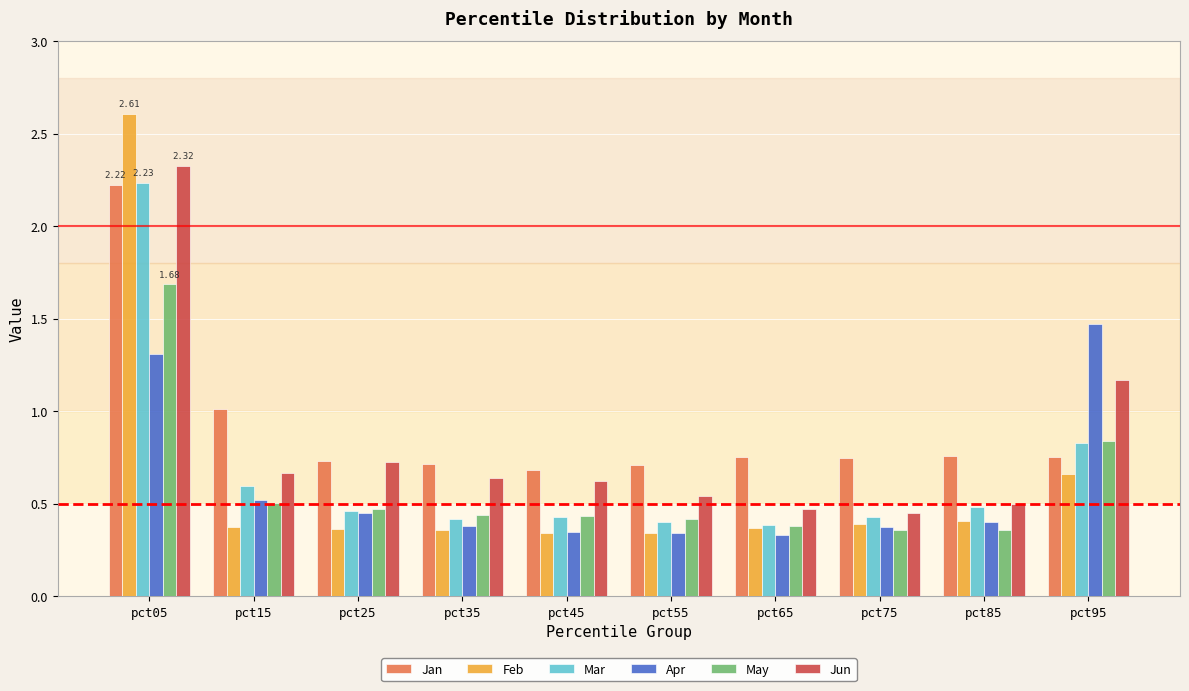

At which category is the sum across all series the highest?

pct05